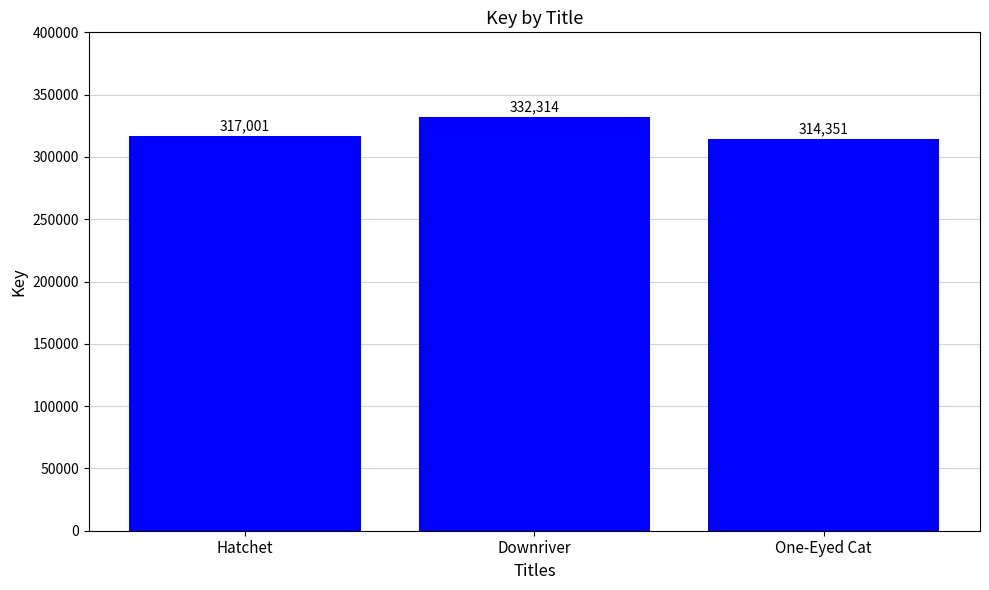

Rank the categories by value from highest to lowest.

Downriver, Hatchet, One-Eyed Cat